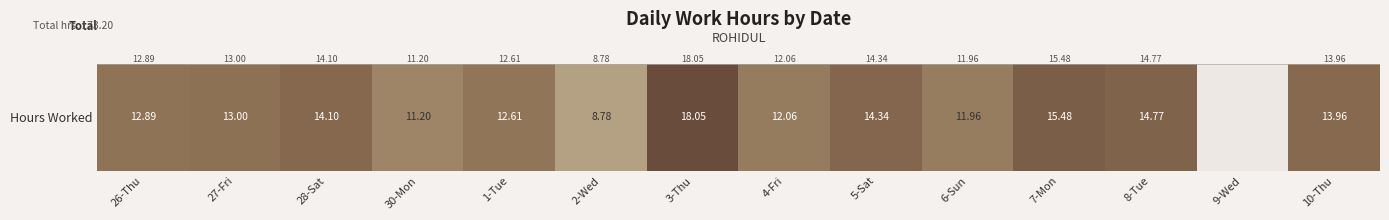

What is the sum of all values?

173.2